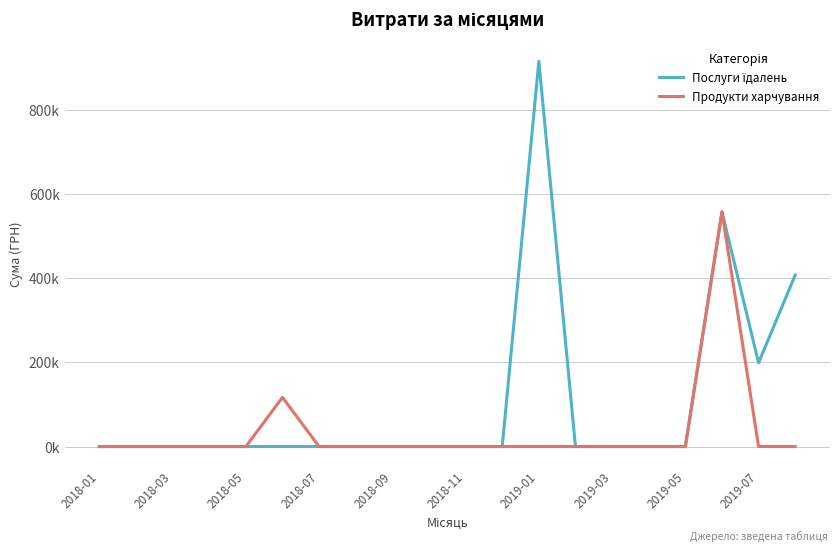

True or false: Послуги їдалень and Продукти харчування intersect in this chart.

False